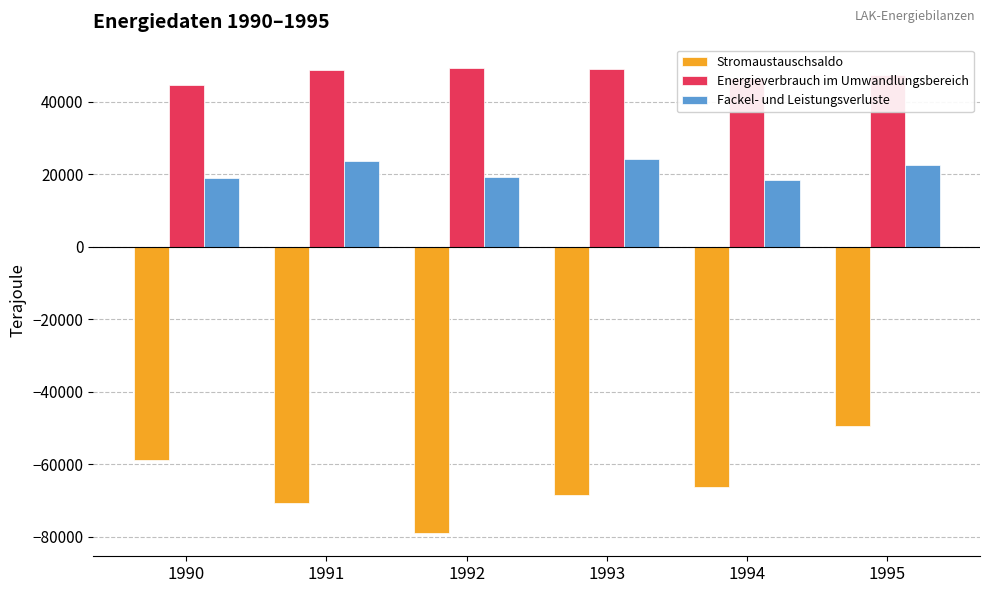

Does the chart contain stacked bars?

No